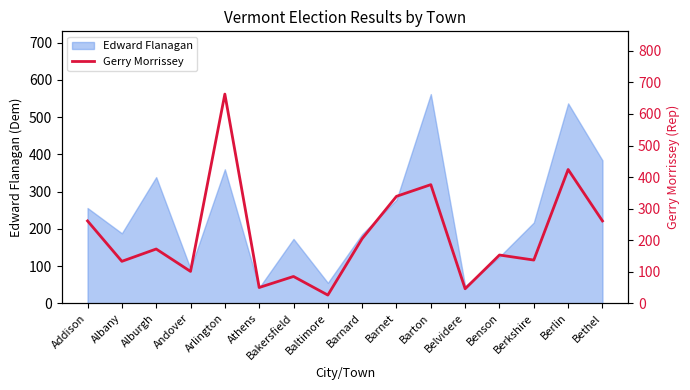

What is the label of the 12th point from the right?

Arlington